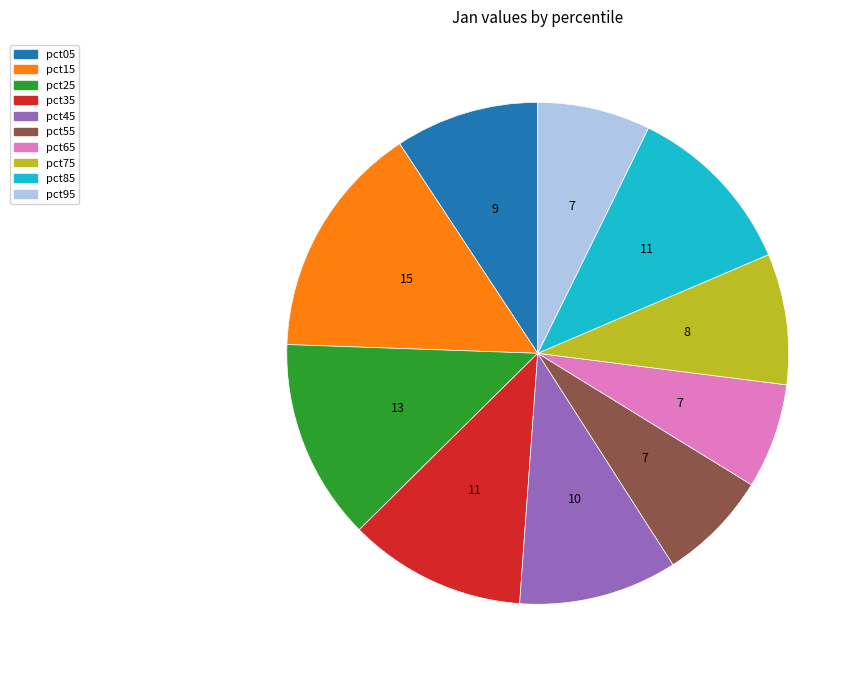

Which category has the biggest portion of the pie?

pct15